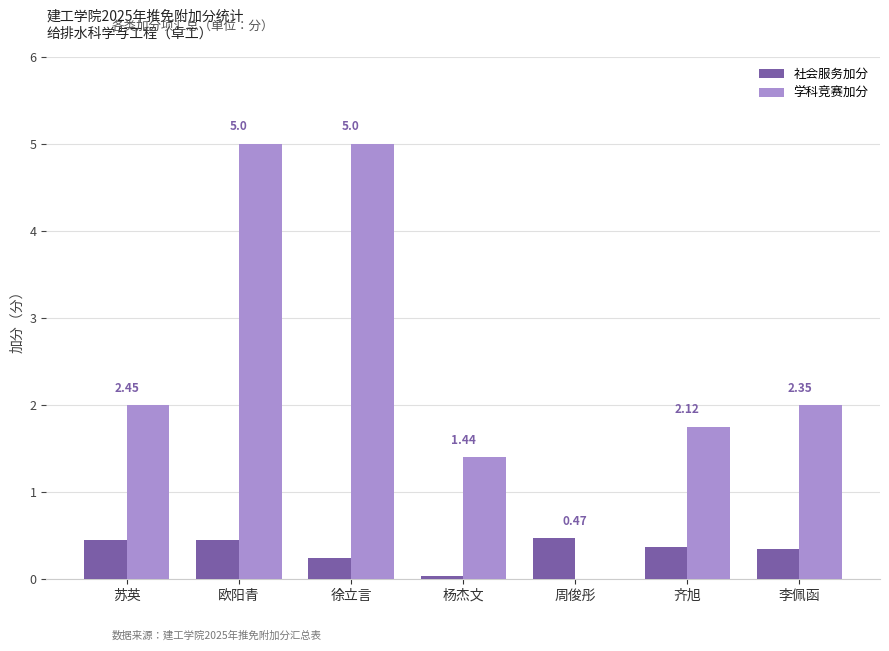

Between 苏英 and 杨杰文, which series saw the biggest shift?

学科竞赛加分